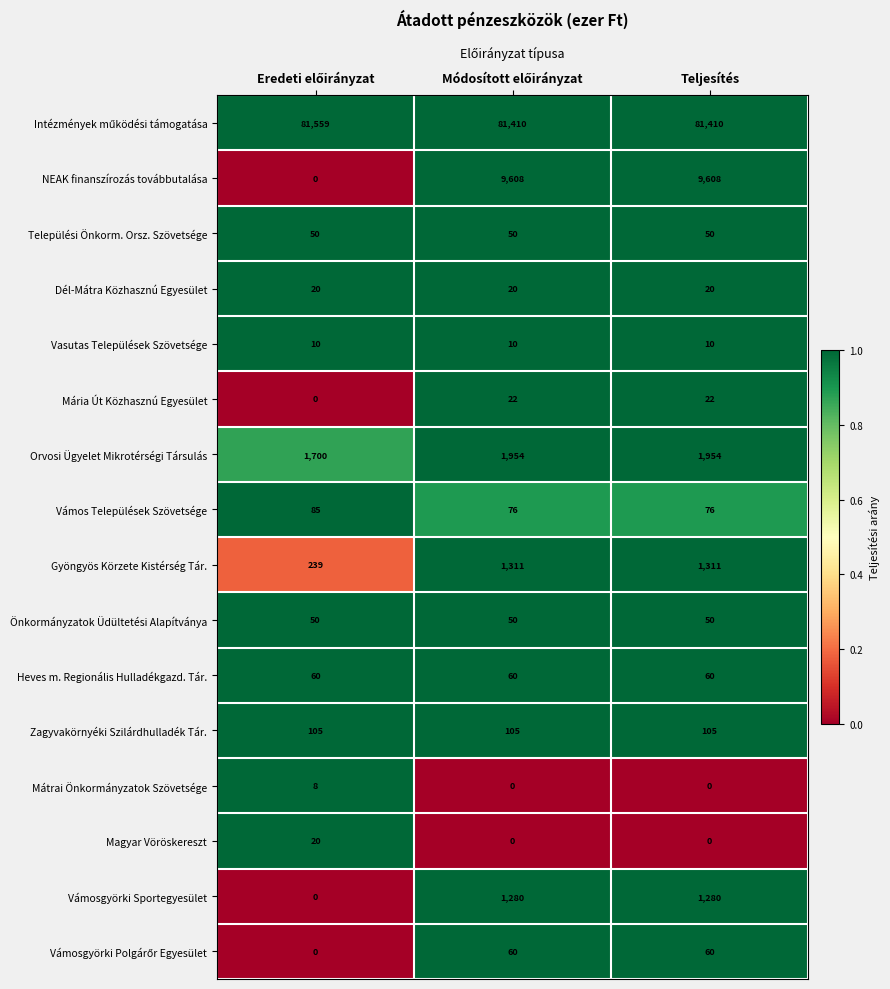

Is it true that Önkormányzatok Üdültetési Alapítványa equals 87 at Teljesítés?

False